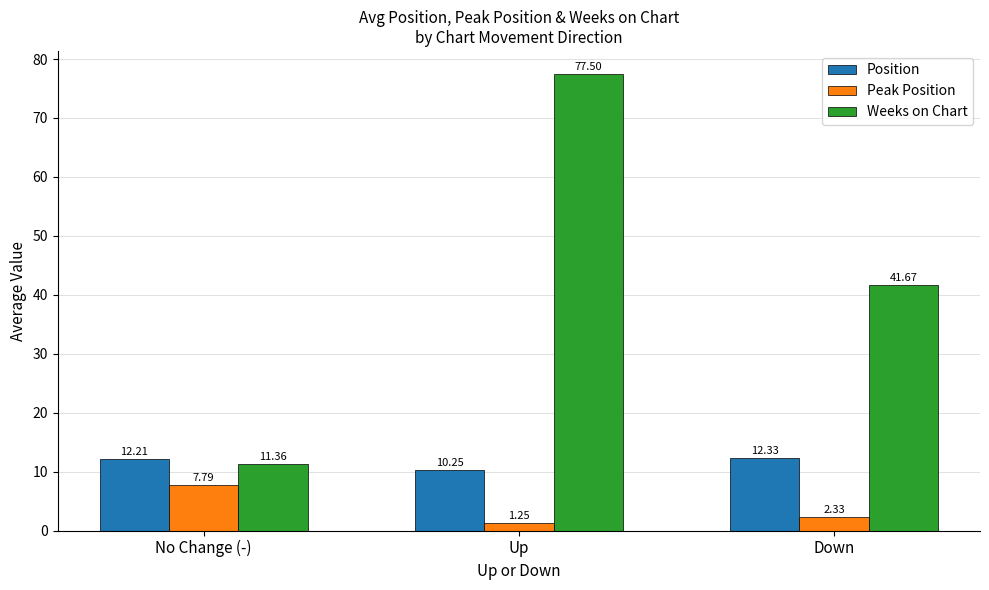

What is the label of the 1st bar from the left?

No Change (-)